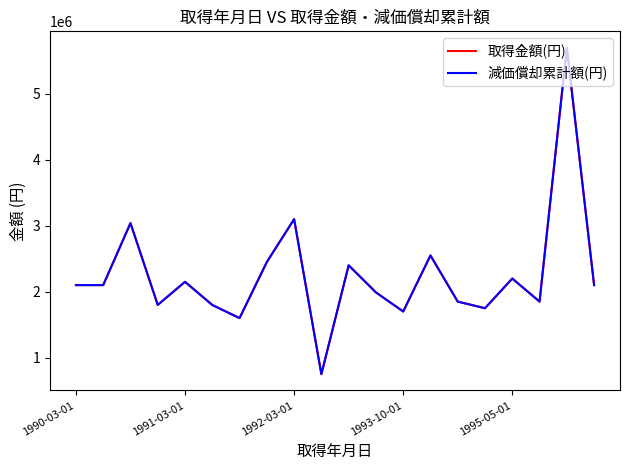

What is the greatest value displayed?

5700000